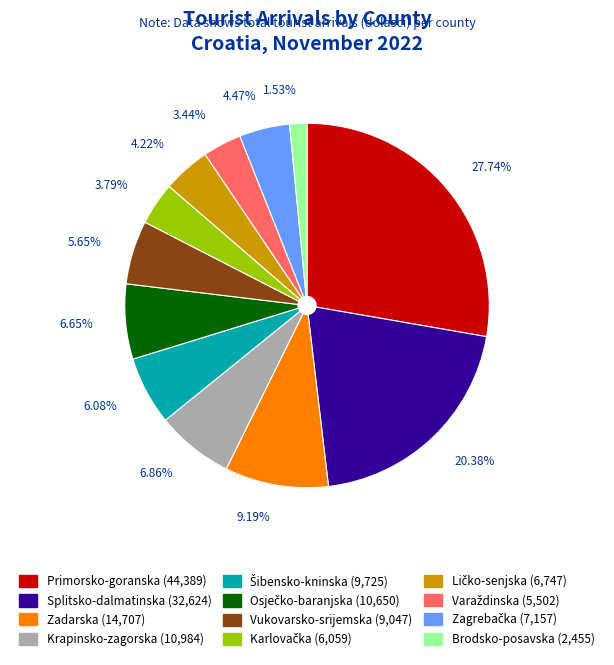

What is the largest slice in the pie chart?

Primorsko-goranska